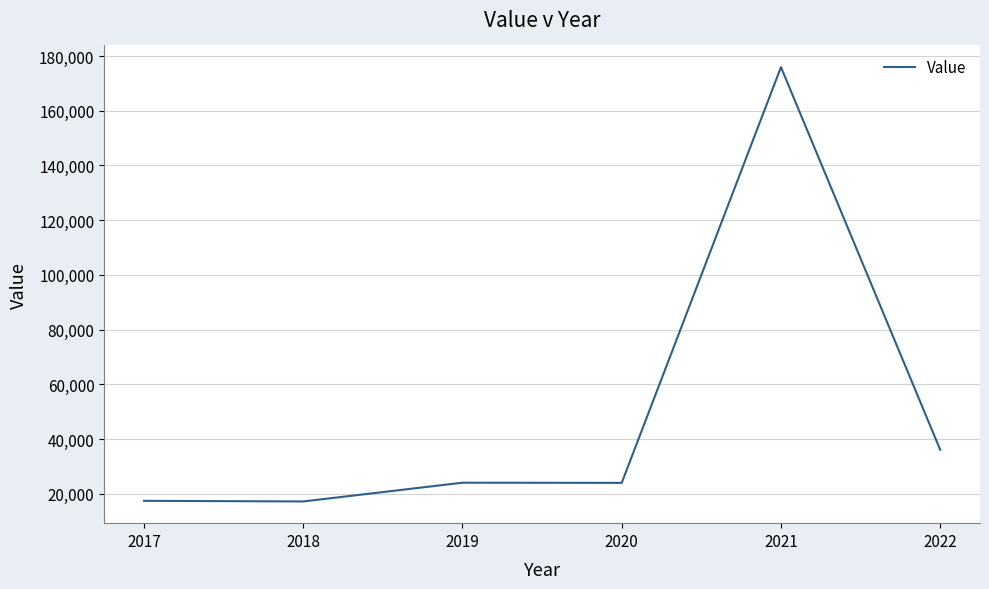

How many series are shown in this chart?

1